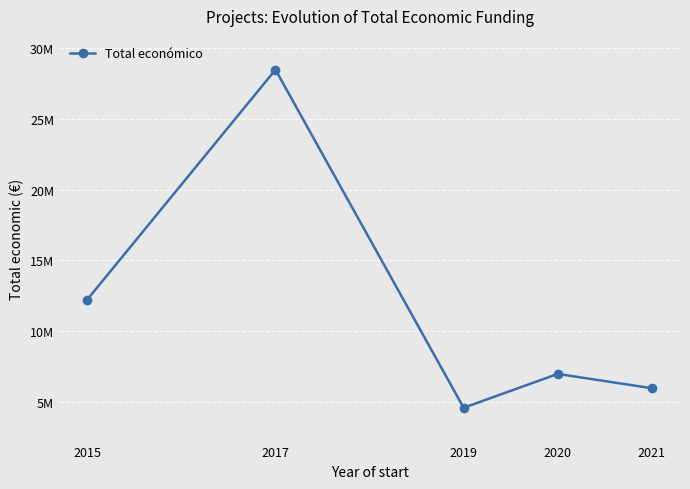

What is the difference between the values at 2019 and 2015?

7633767